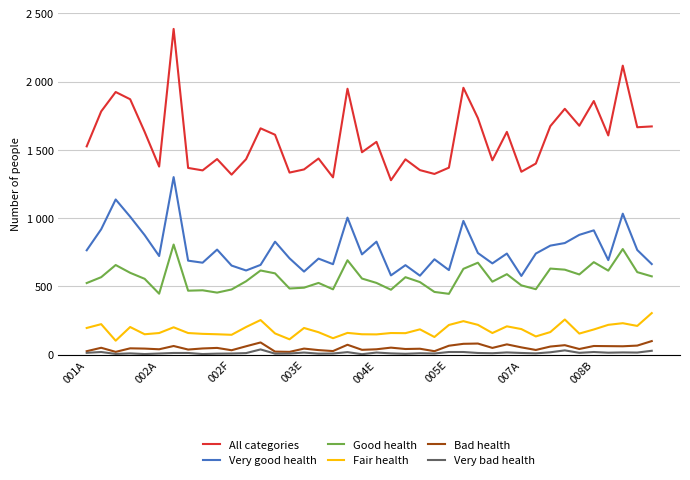

Does the chart have visible grid lines?

Yes